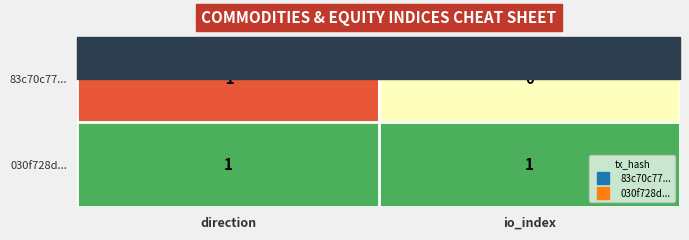

How many categories are shown in the chart?

2